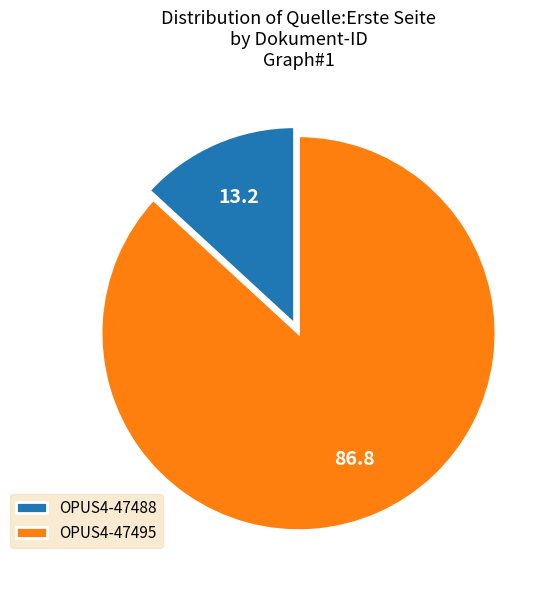

Which slice is the largest?

OPUS4-47495